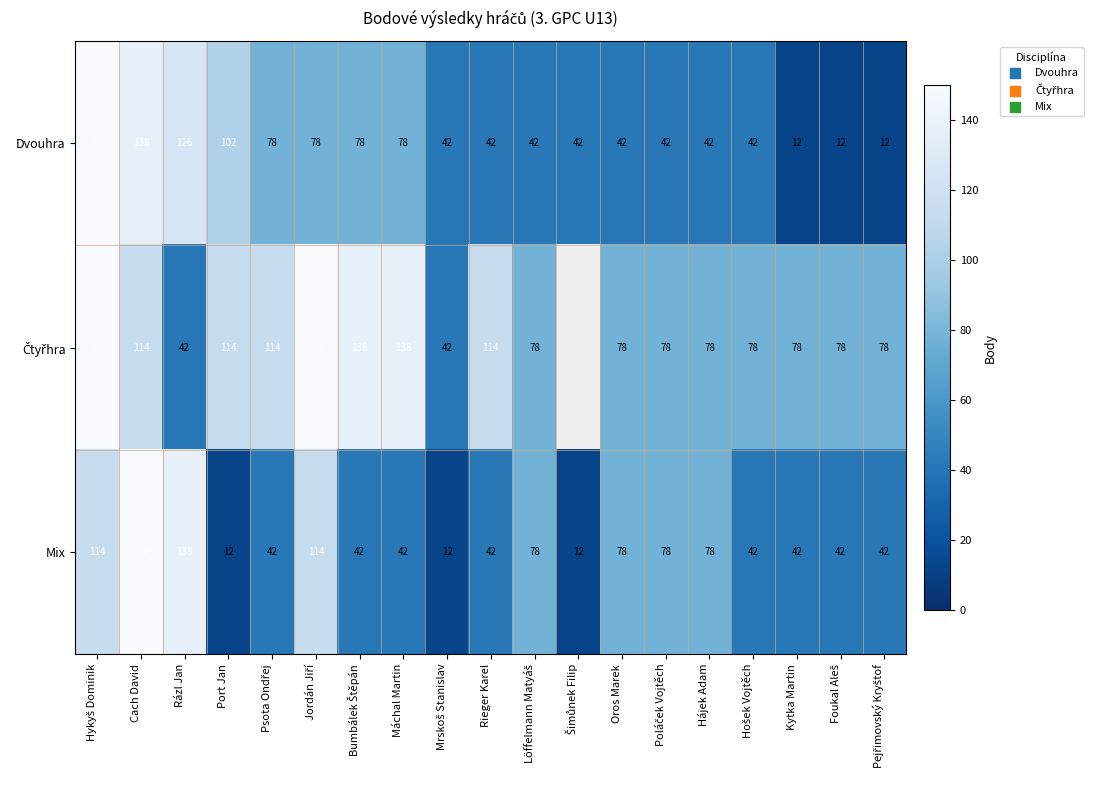

The value of Mix at Rieger Karel is 42. True or false?

True